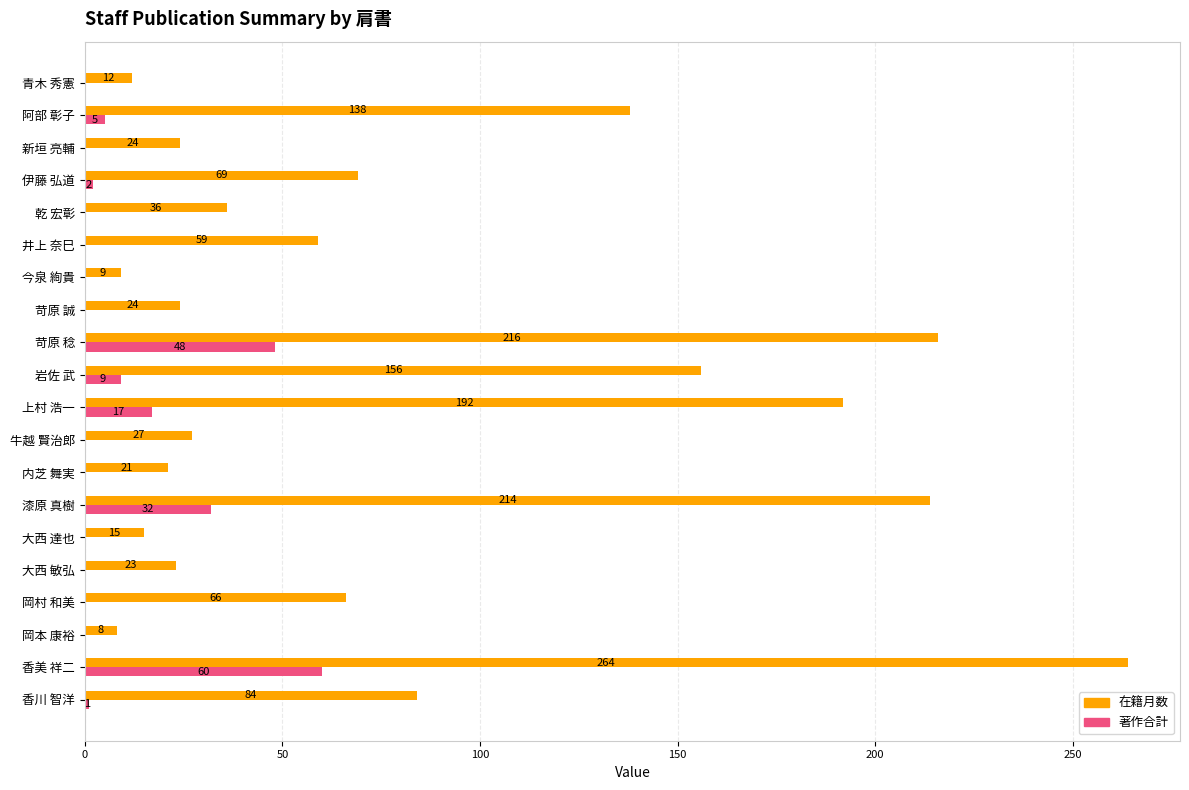

What is the sum of all 在籍月数 values?

1657